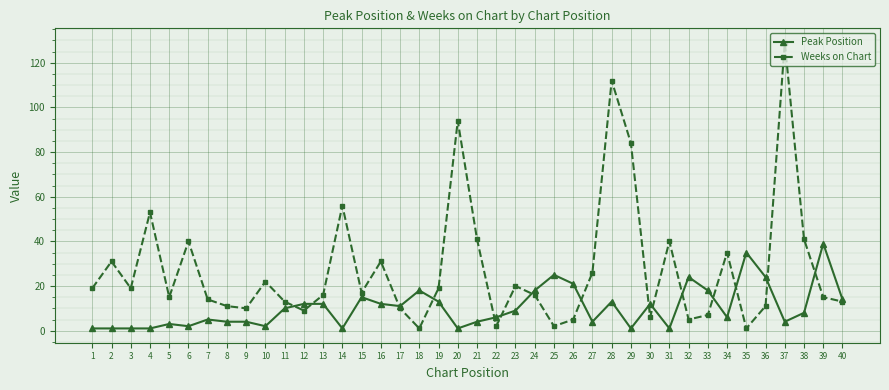

What is the sum of all Weeks on Chart values?

1111